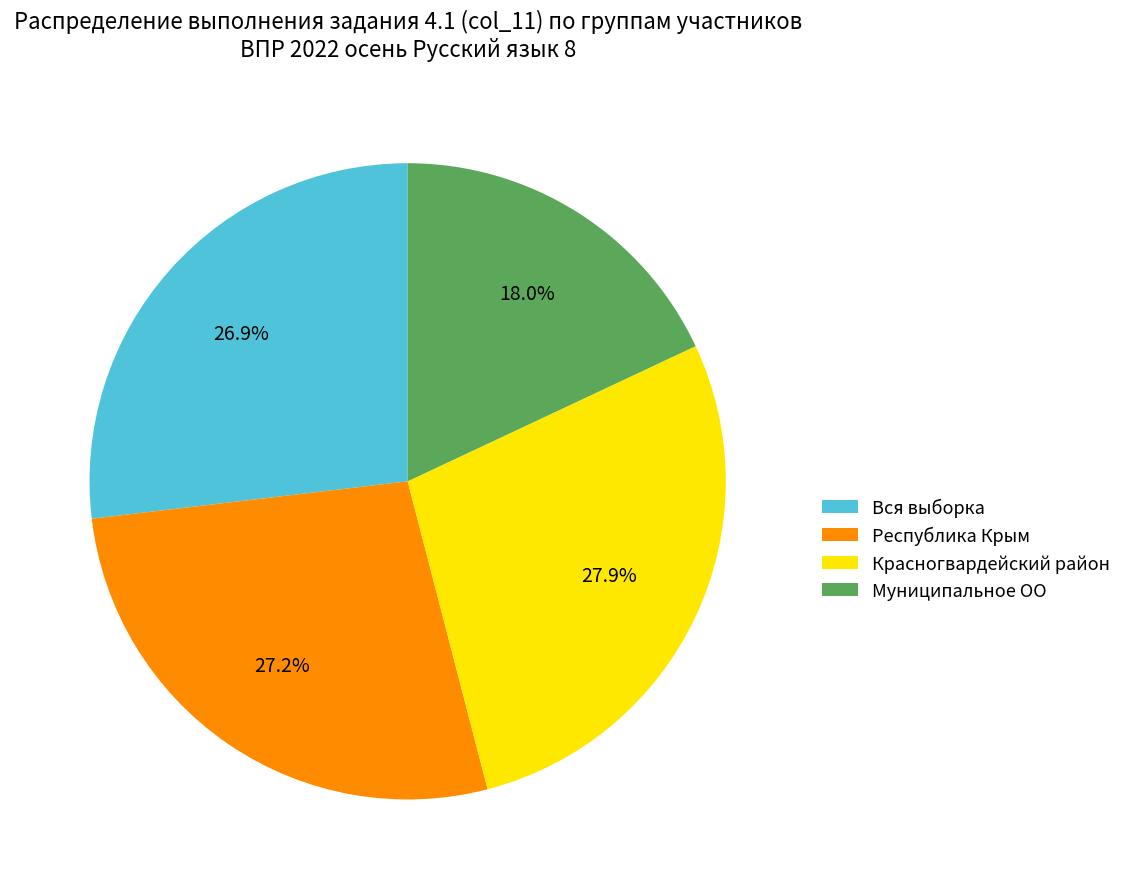

What percentage is the Красногвардейский район slice, to the nearest percent?

28%